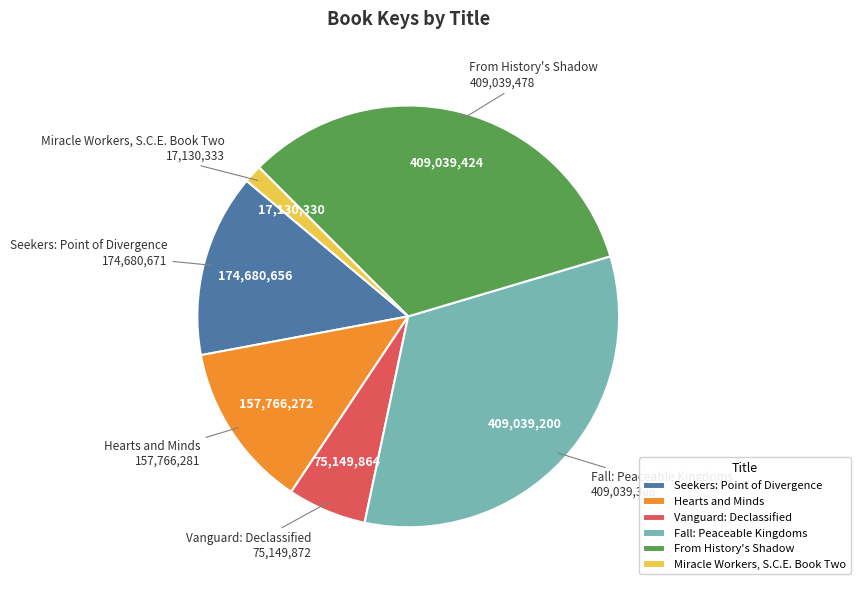

Is it true that Seekers: Point of Divergence is 20% of the pie?

False